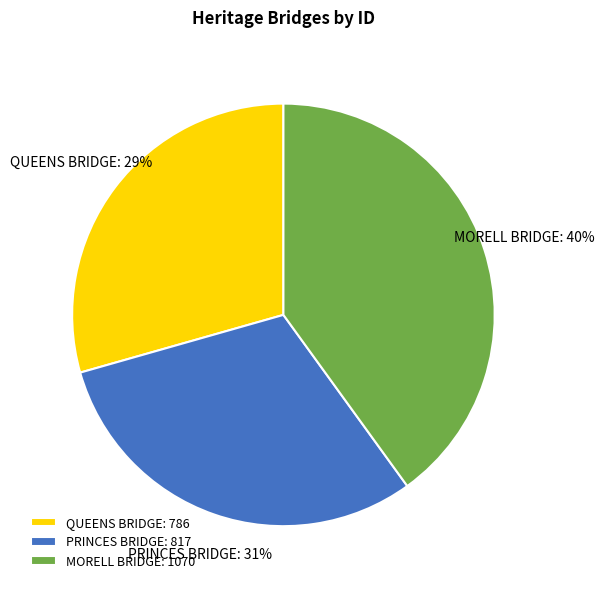

What is the largest slice in the pie chart?

MORELL BRIDGE